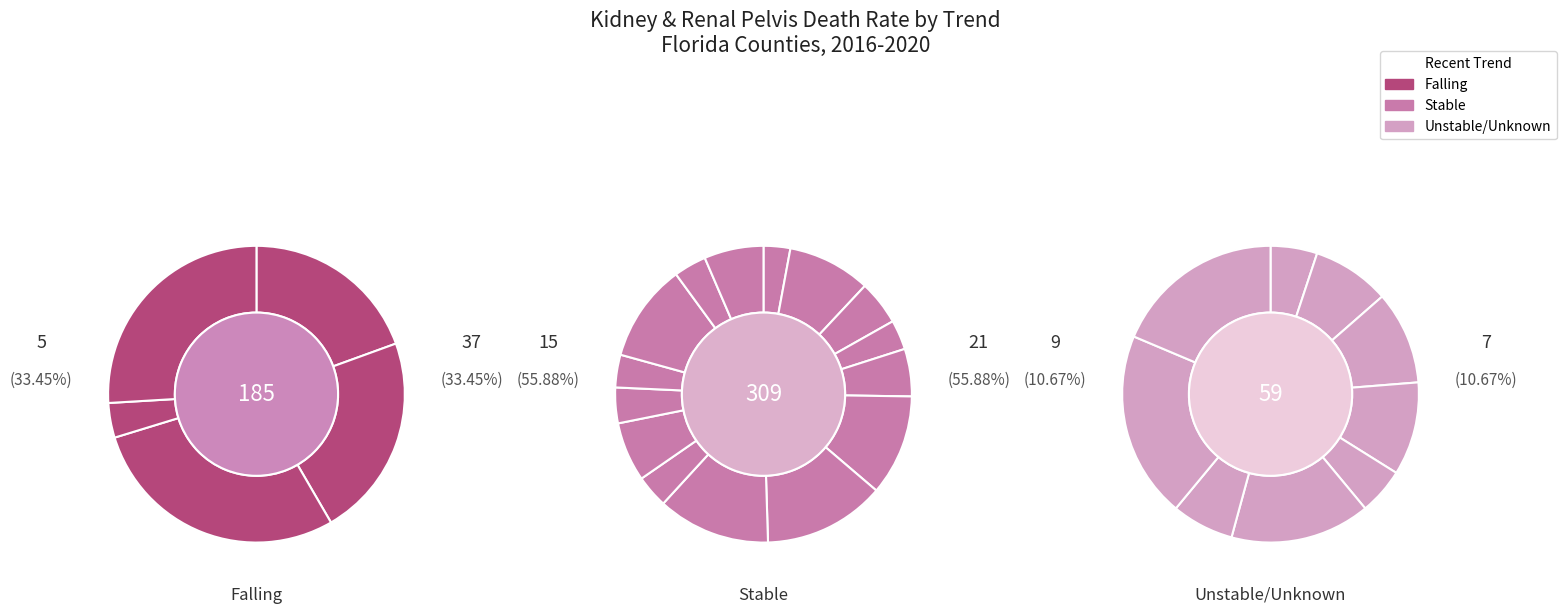

To the nearest percent, what portion does Polk County represent?

6%